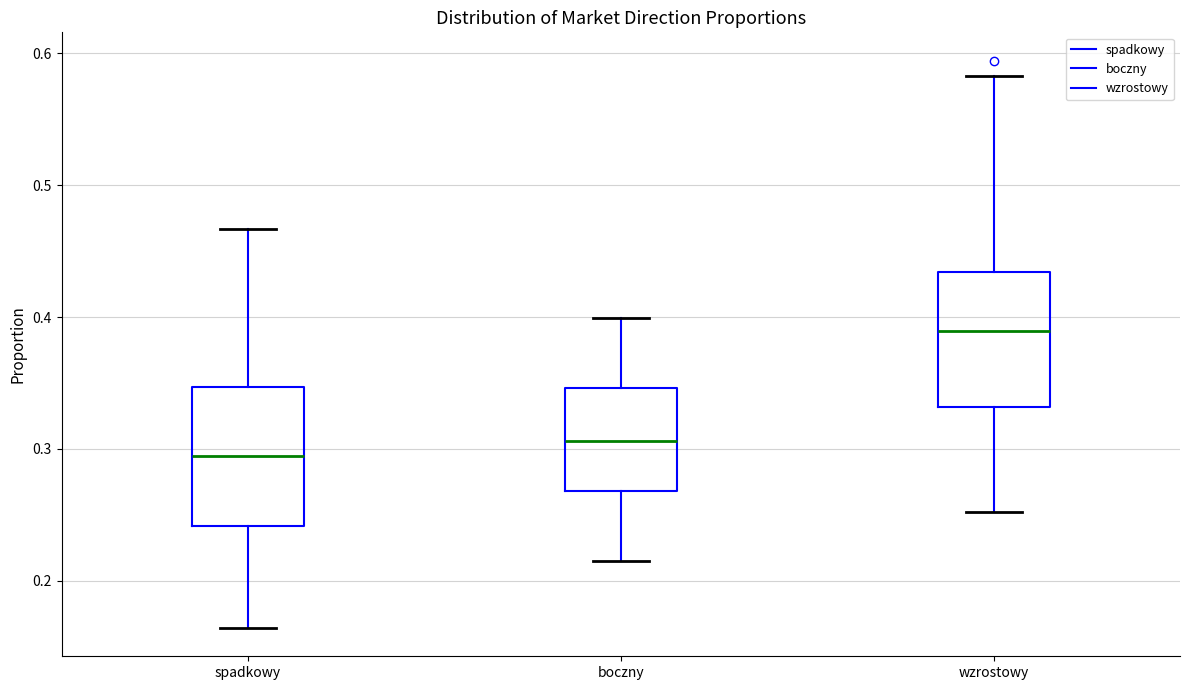

Which box has the lowest median line?

spadkowy